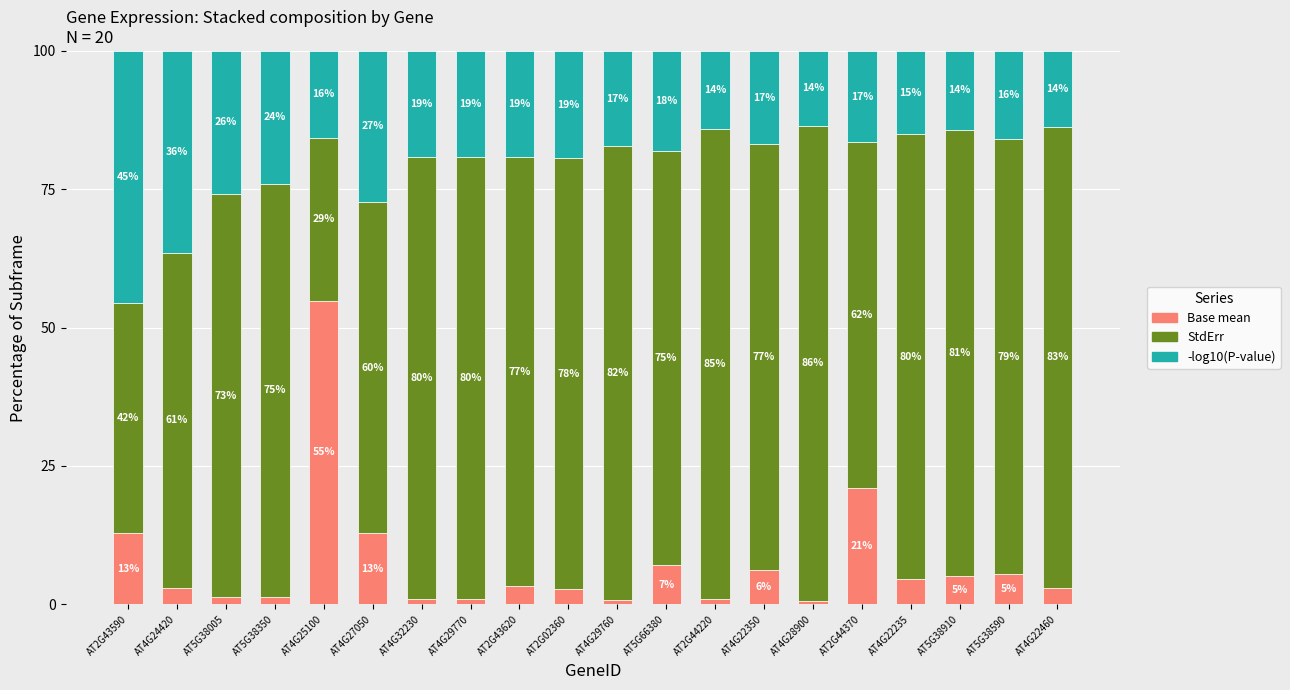

At which label does Base mean first exceed 3?

AT2G43590